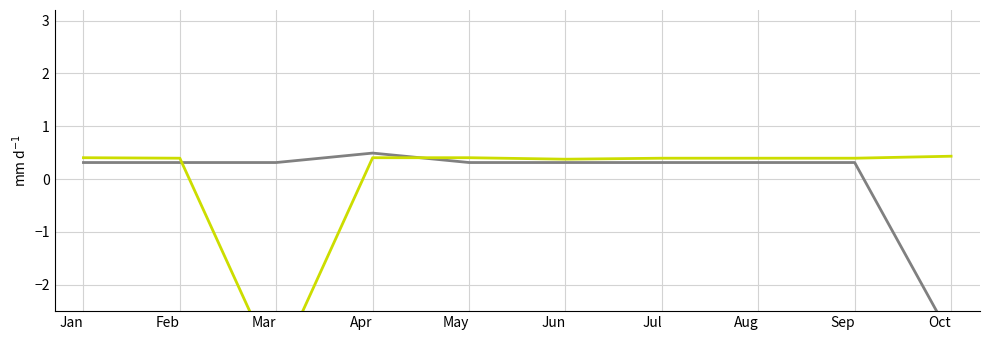

Is it true that created_by equals 0.2 at Jan?

False